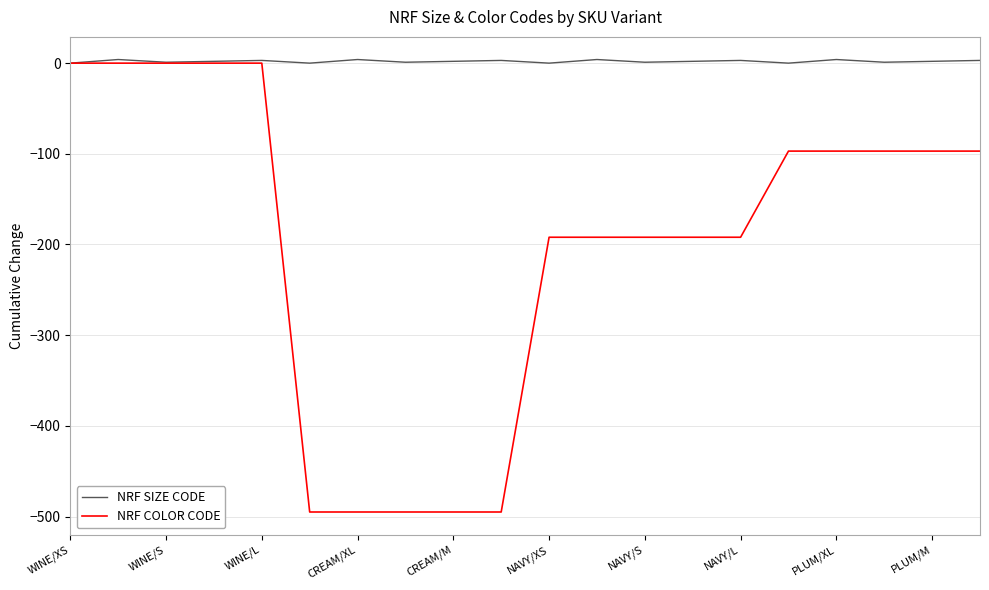

Which series has the widest spread of values?

NRF COLOR CODE